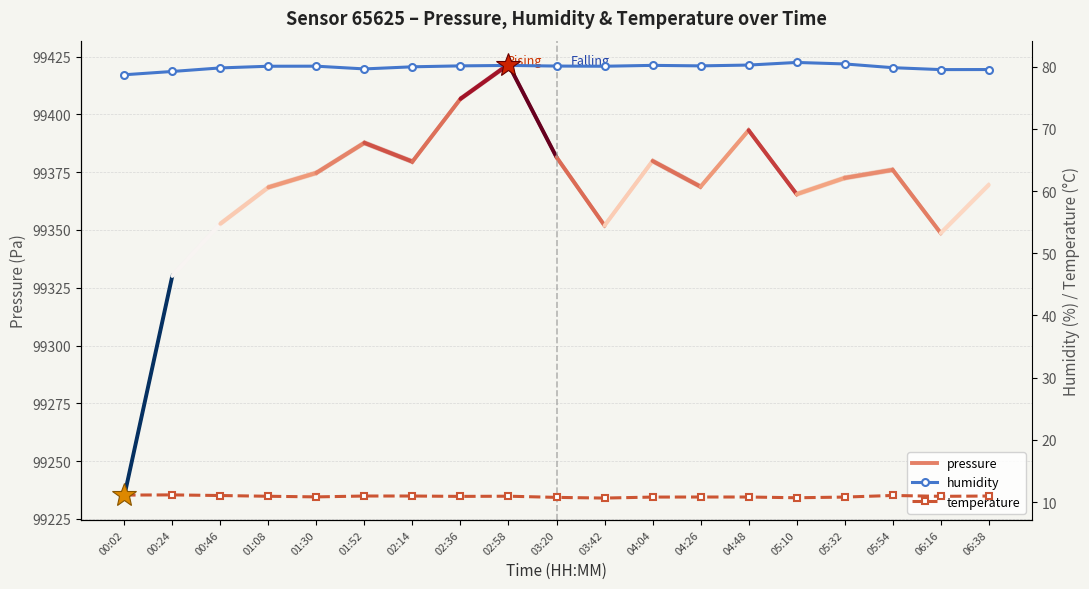

Does the chart display data point markers on the line(s)?

Yes